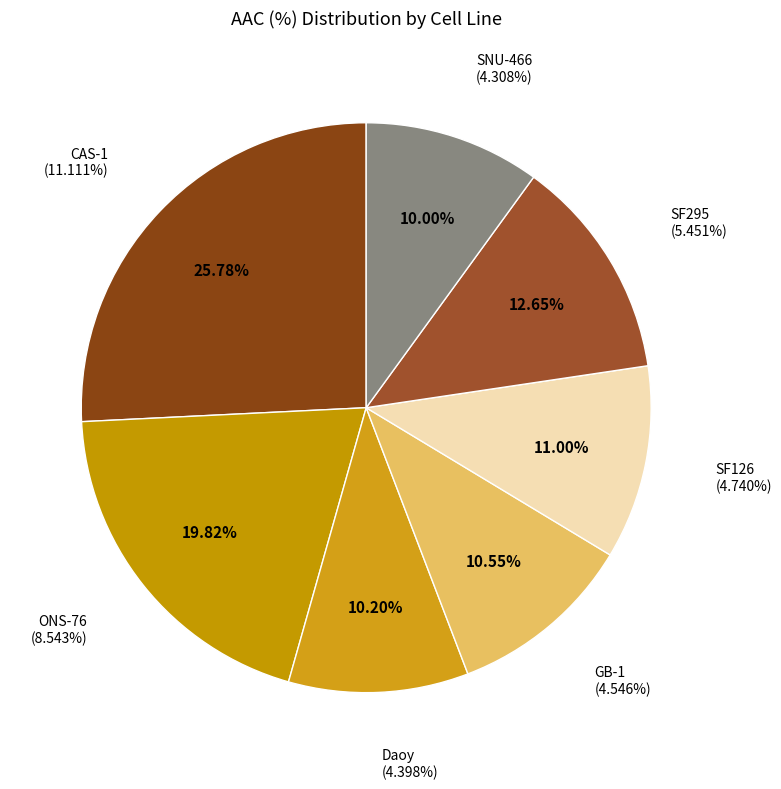

Which slice is the smallest?

SNU-466